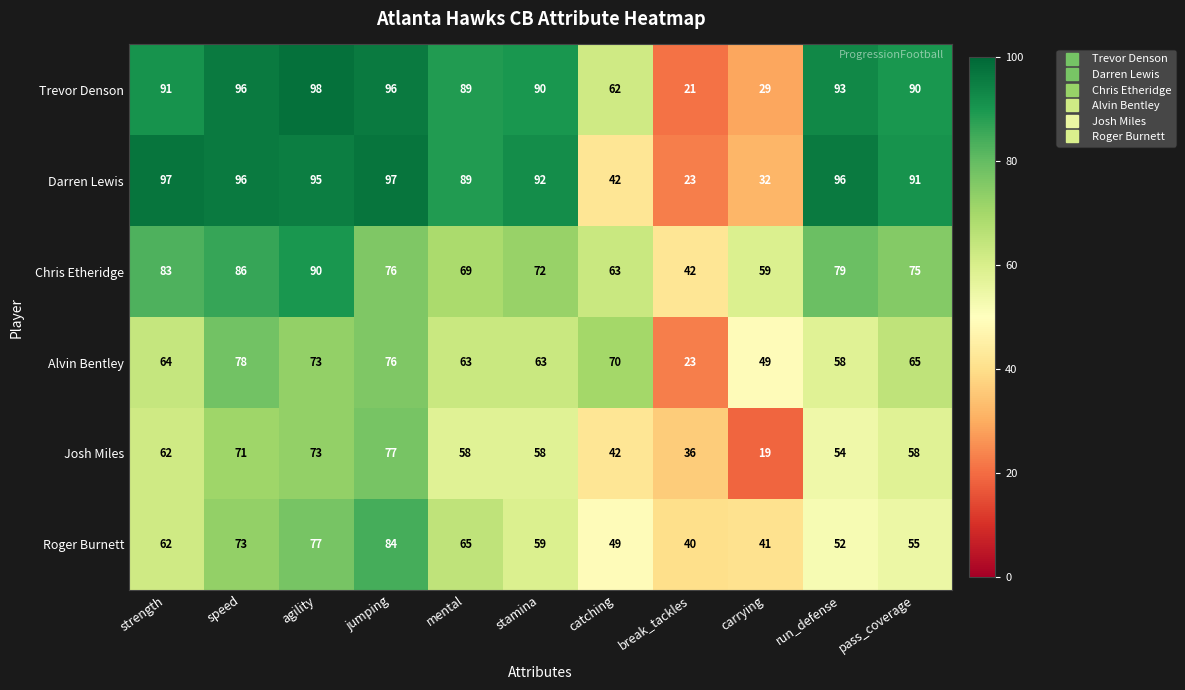

At which label does Darren Lewis first exceed 92?

strength